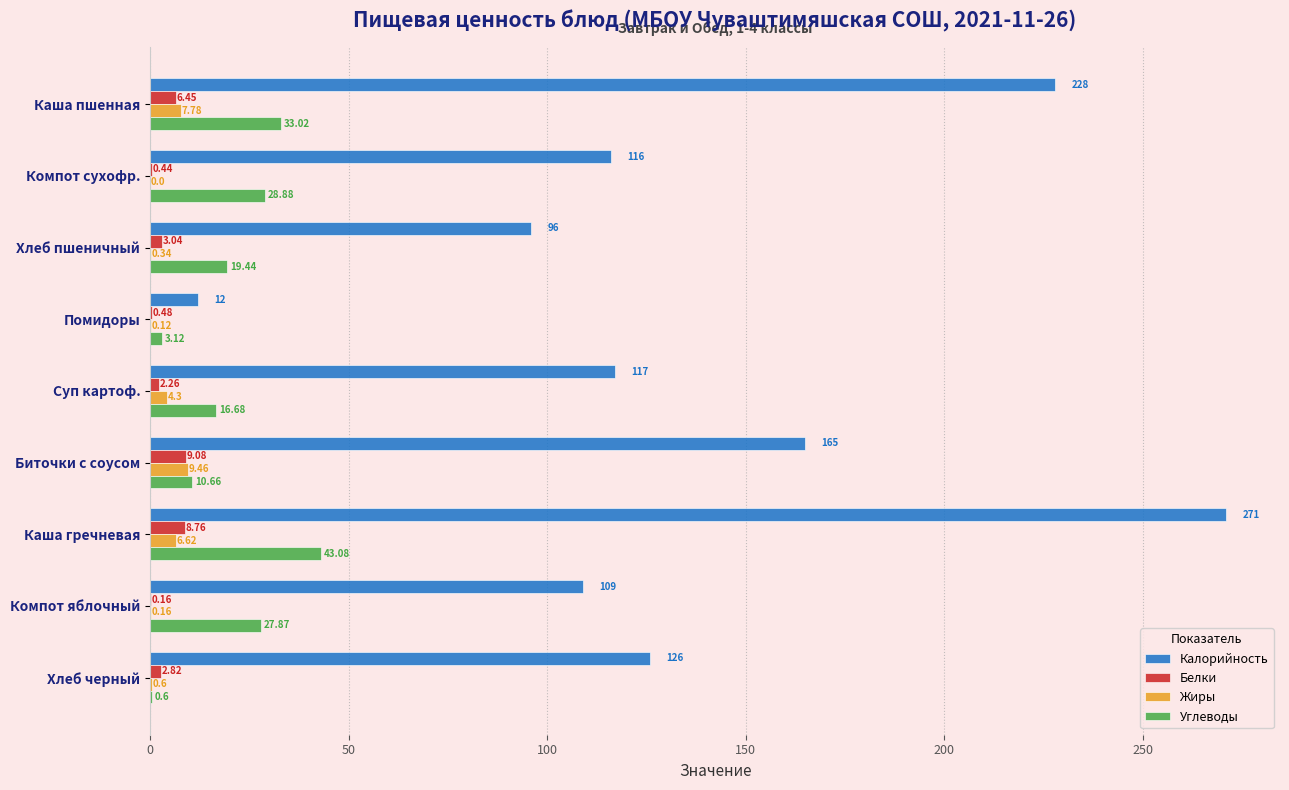

Is the value of Углеводы at Суп картоф. greater than the value of Калорийность at Каша пшенная?

No